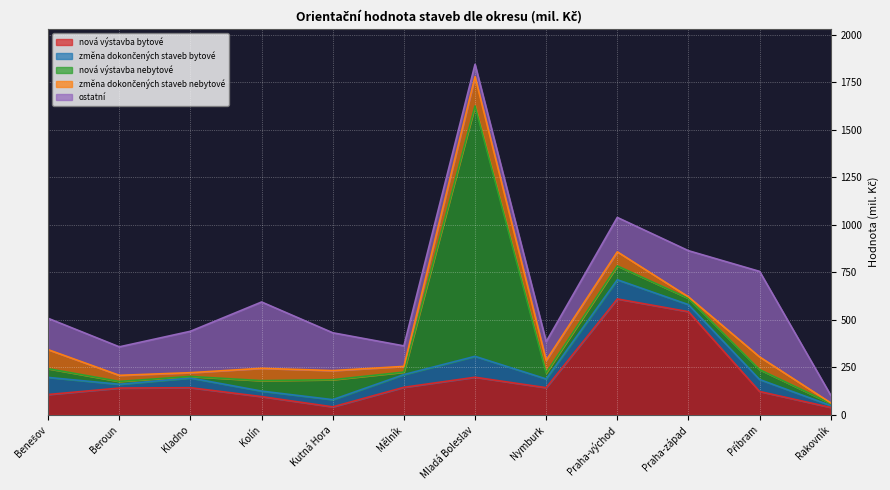

In změna dokončených staveb nebytové, how many points are higher than both neighbors (excluding endpoints)?

4